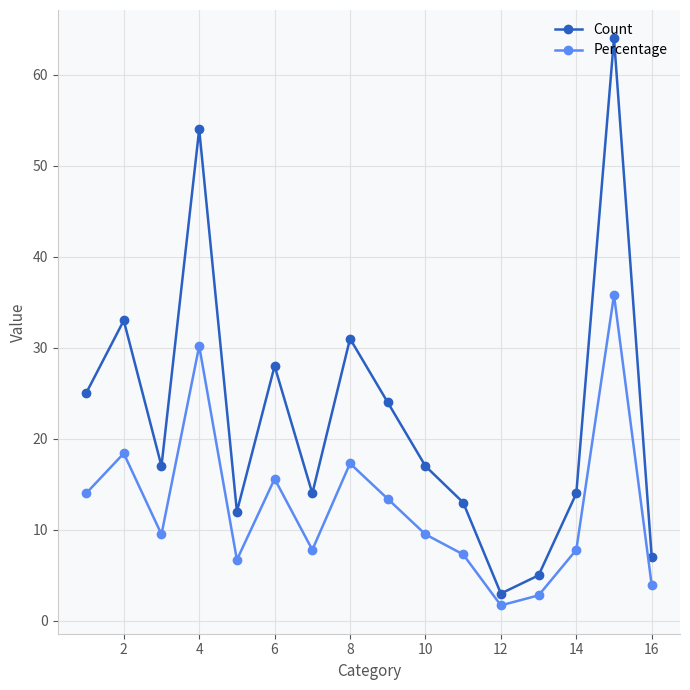

In Percentage, how many points are lower than both neighbors (excluding endpoints)?

4